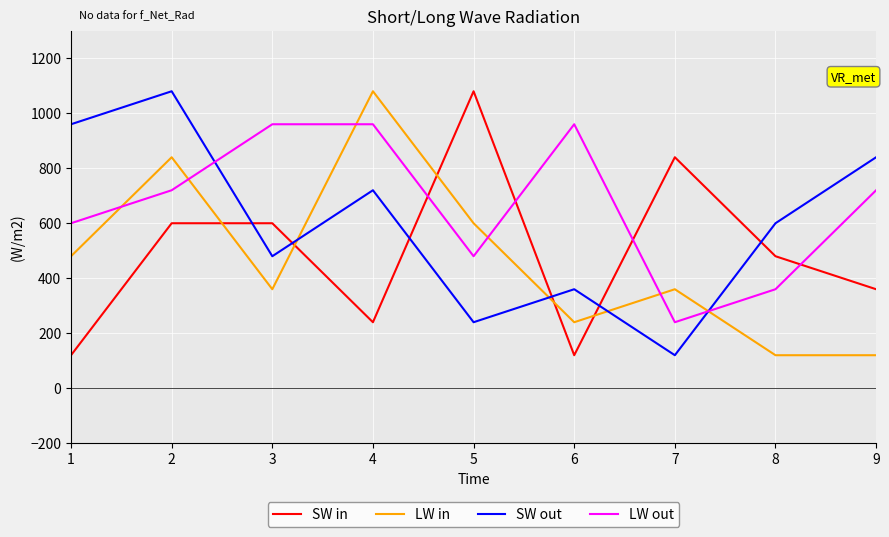

How many interior local valleys does the SW in series have?

2